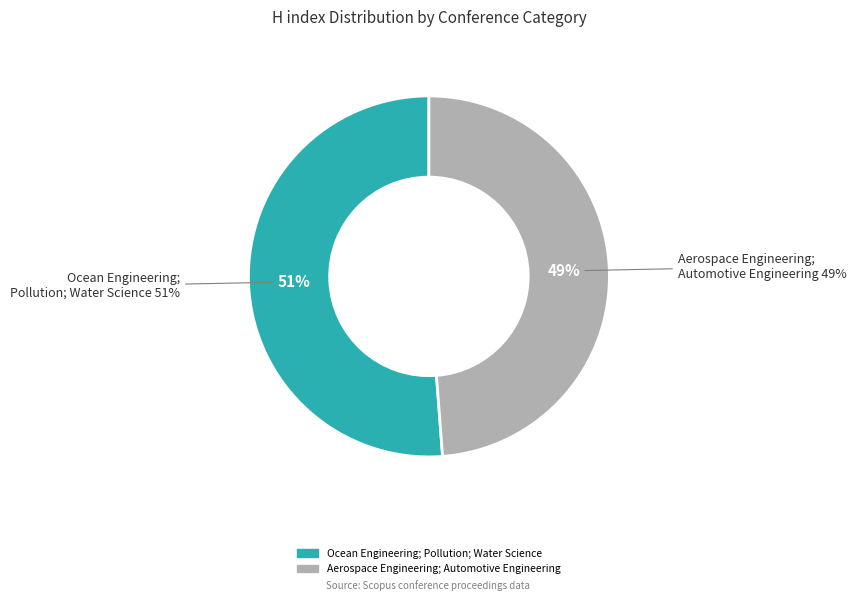

To the nearest percent, what percentage of the pie is Ocean Engineering; Pollution; Water Science?

51%